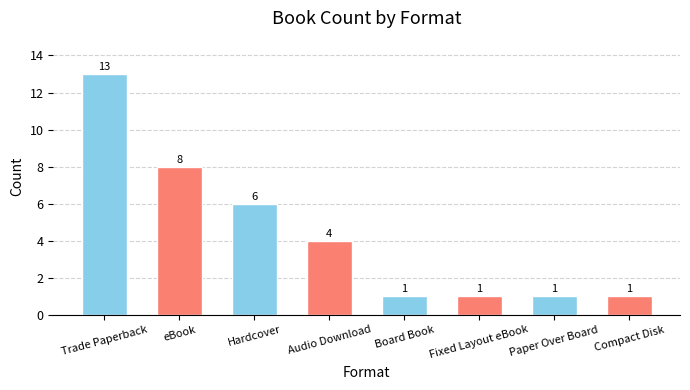

Approximately how many times larger is the value at eBook compared to Paper Over Board?

8.0